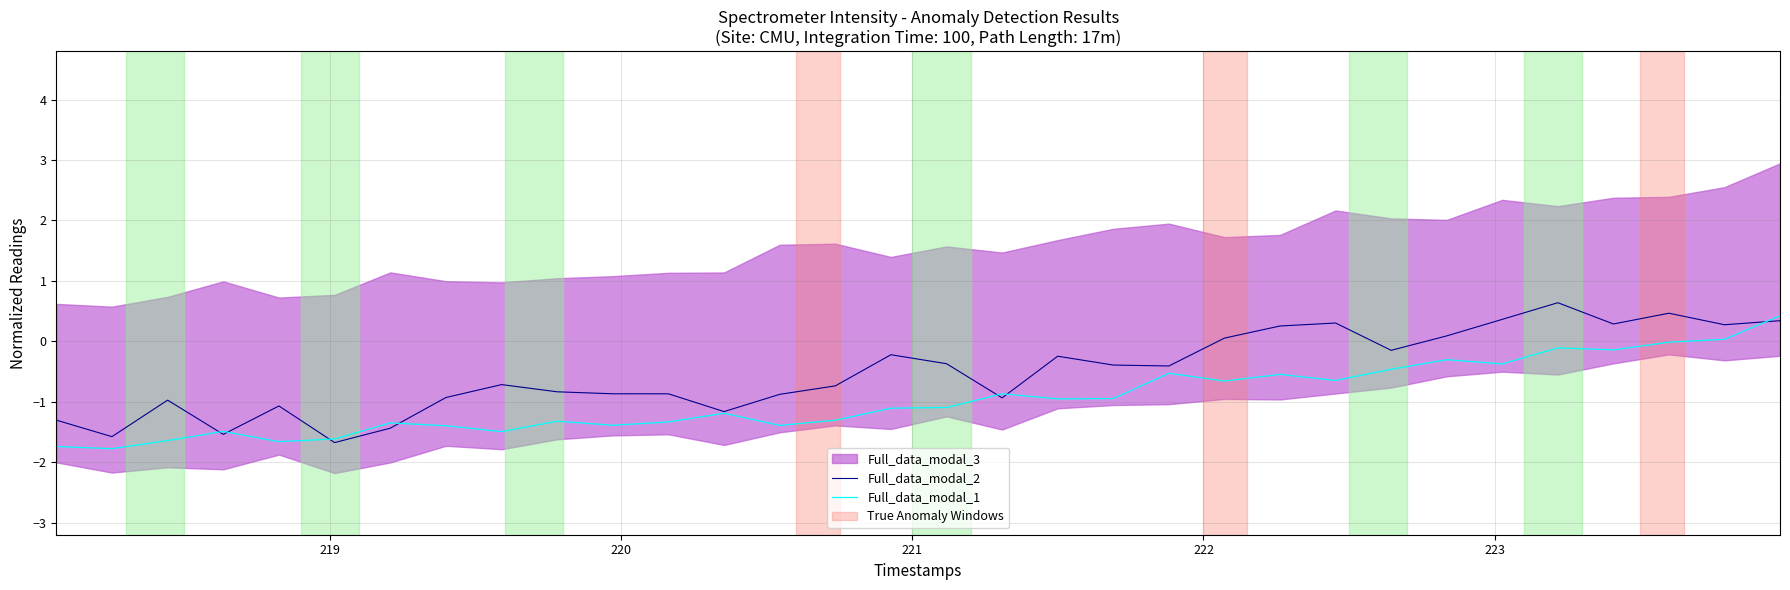

What is the lowest value of the Full_data_modal_2 series?

-1.7